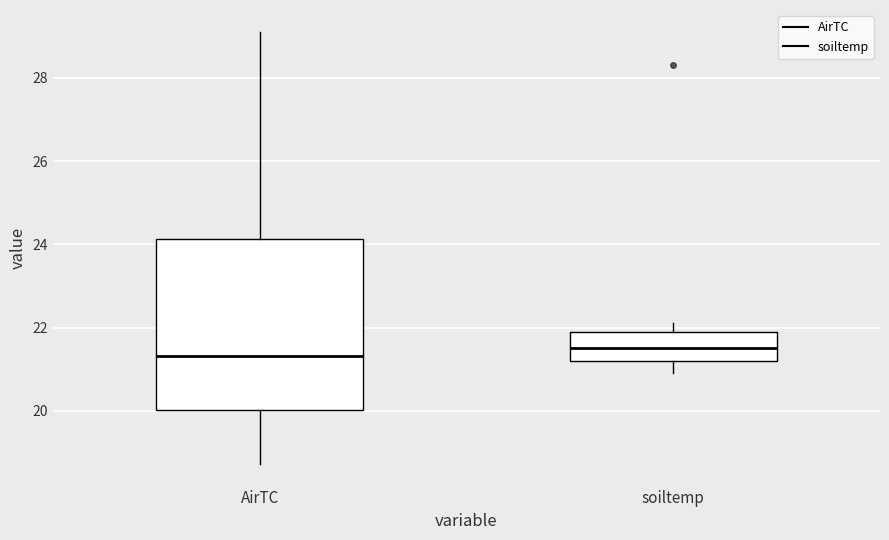

Reading left to right, transcribe this box plot: for each box, give where its median line is, the range the box spans, and where its two whiskers end, as read against the y-axis. The values are not printed on the chart, so give them approximately, as read against the axis.

AirTC: median 21.4, box 20.0 to 24.2, whiskers 18.8 to 29.2
soiltemp: median 21.6, box 21.2 to 22.0, whiskers 21.0 to 22.2